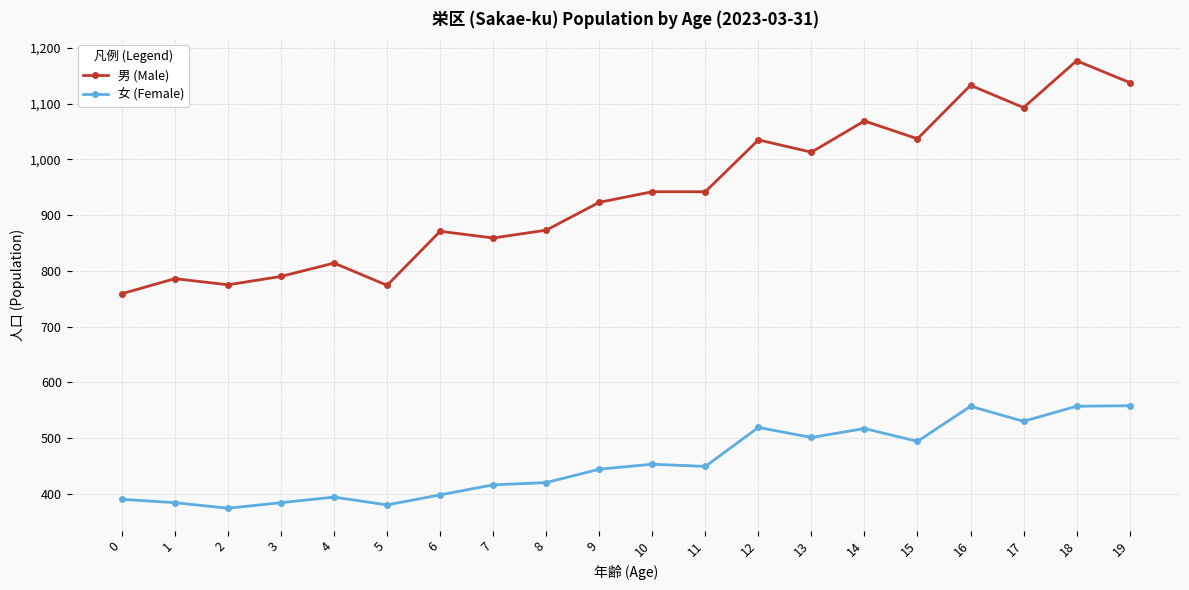

The 女 (Female) series shows 685 at 1. True or false?

False